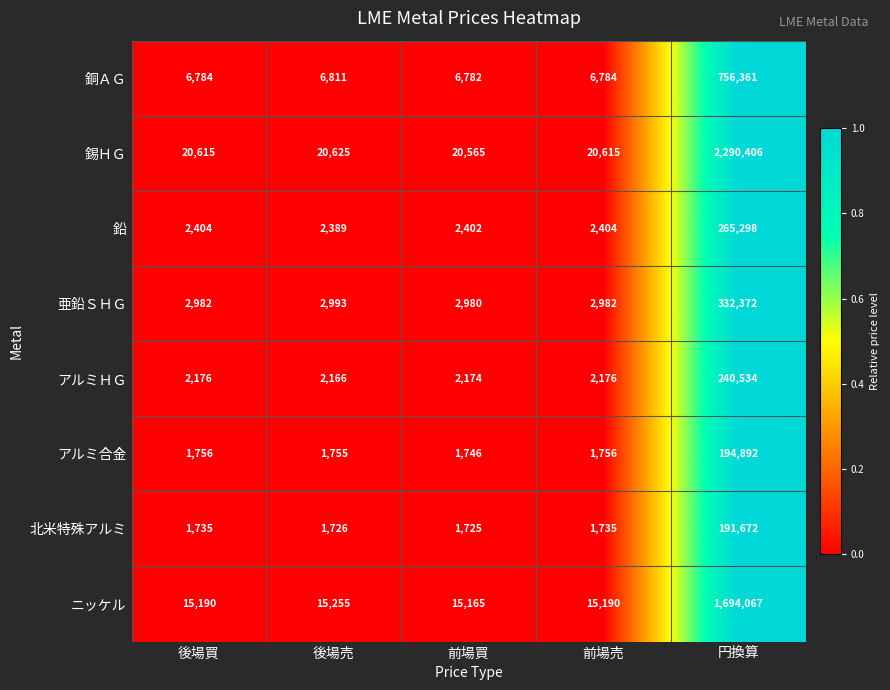

True or false: 亜鉛ＳＨＧ has a value of 2982 at 後場買.

True